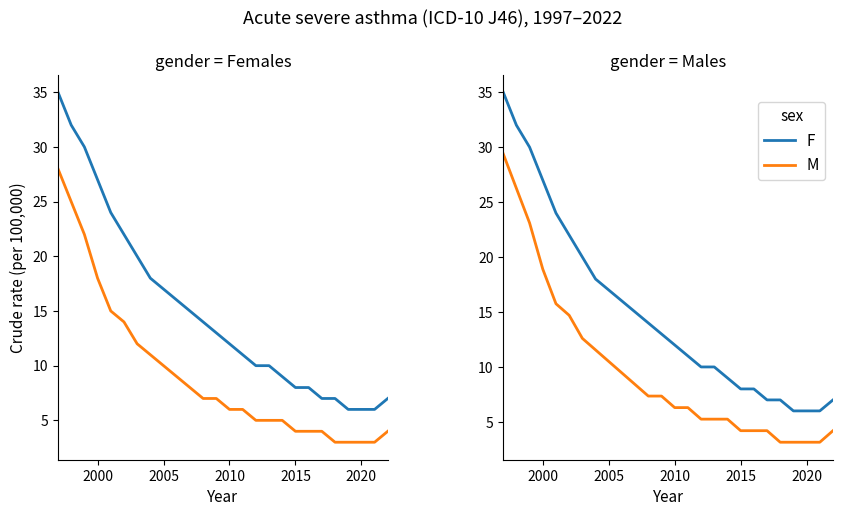

What is the greatest value displayed?

35.0